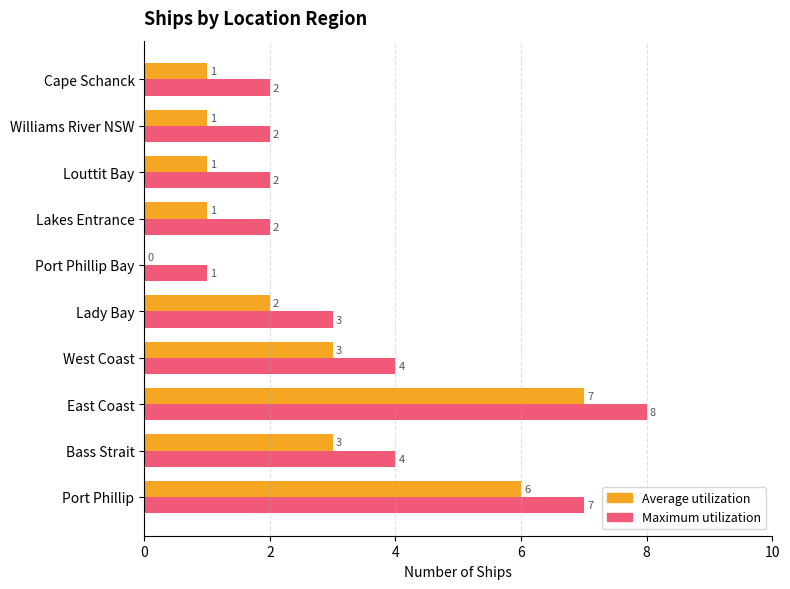

What is the sum of the Maximum utilization values at West Coast and Williams River NSW?

6